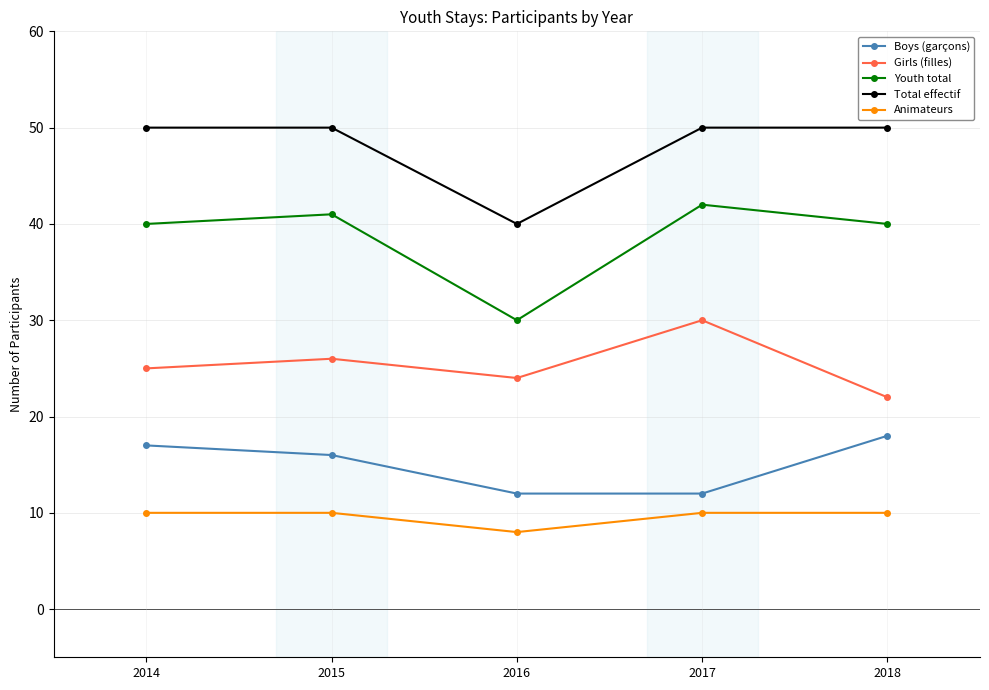

True or false: Boys (garçons) has a value of 19 at 2017.

False